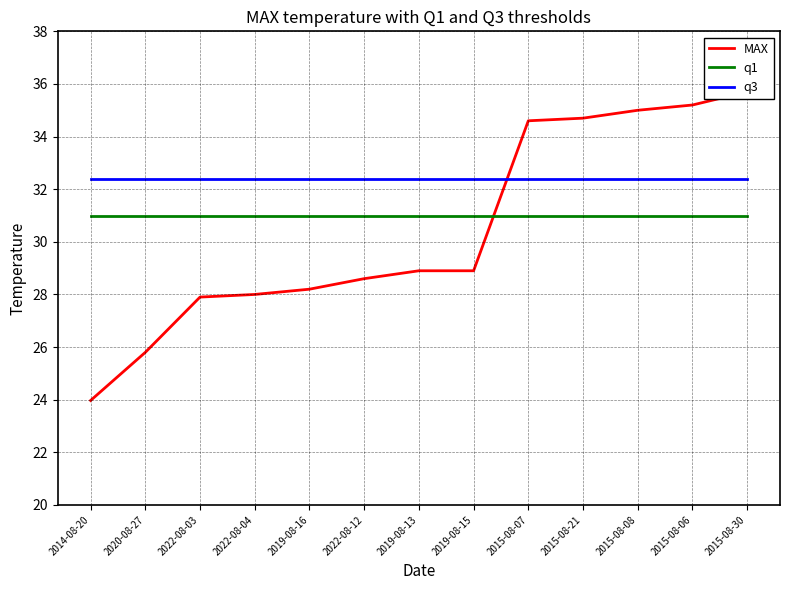

How many series are shown in this chart?

3